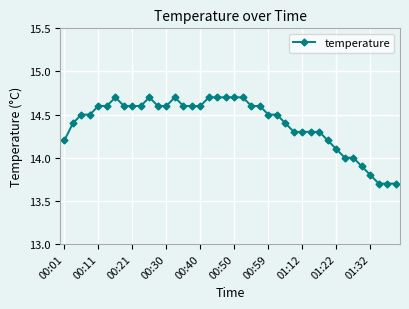

What is the maximum value shown in the chart?

14.7